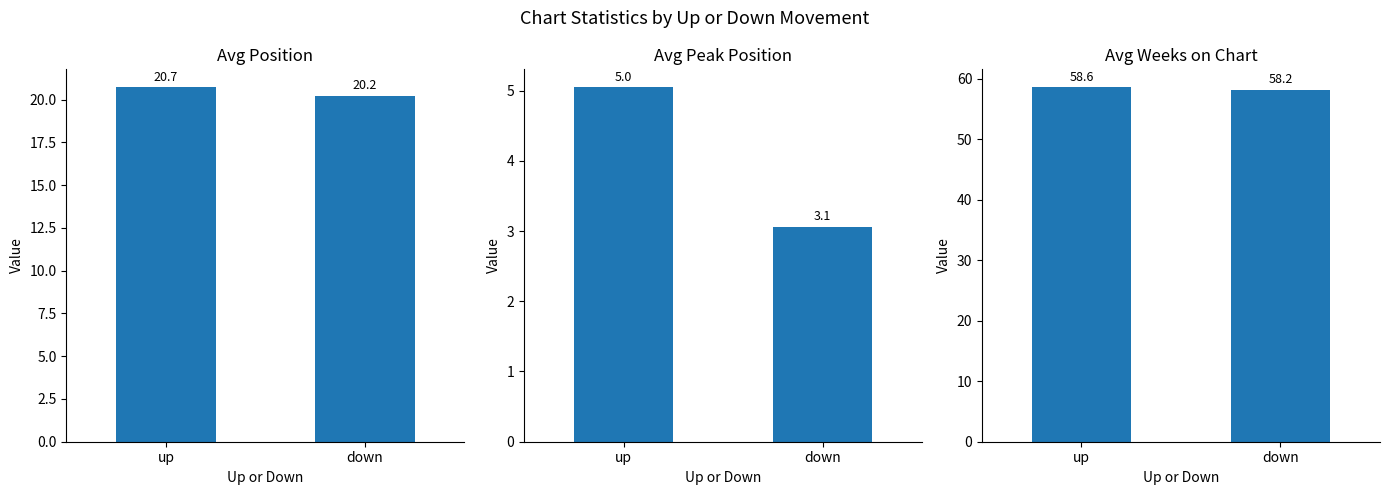

The Avg Peak Position series shows 7.3 at up. True or false?

False